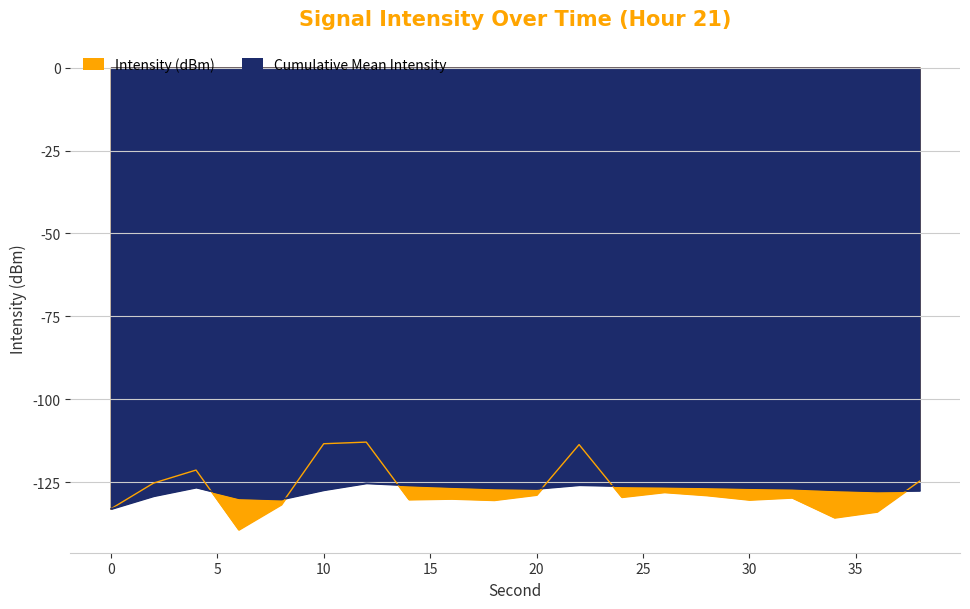

Is it true that the value at 6 is -139.3?

True